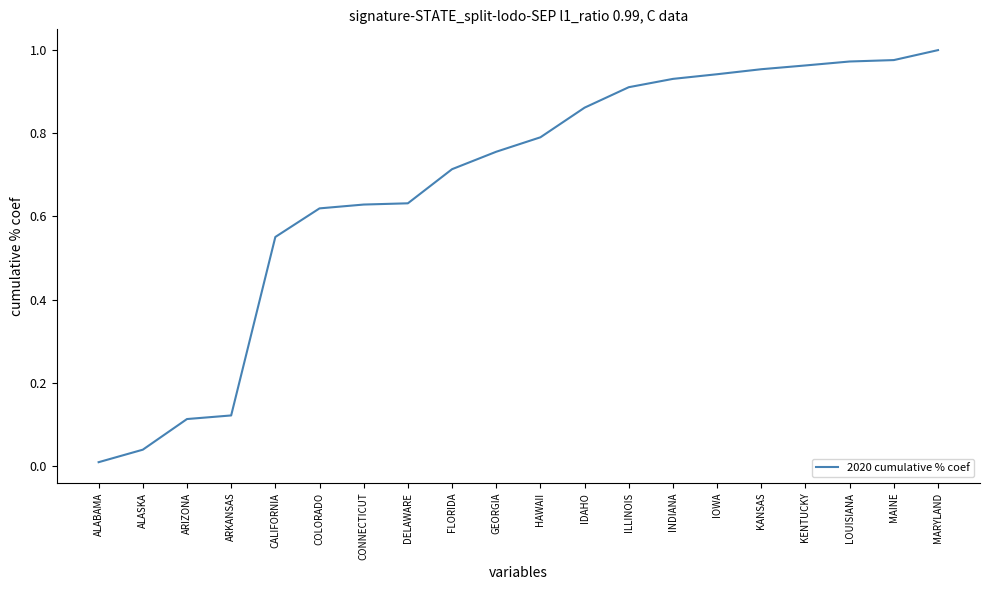

Does the chart have visible grid lines?

No